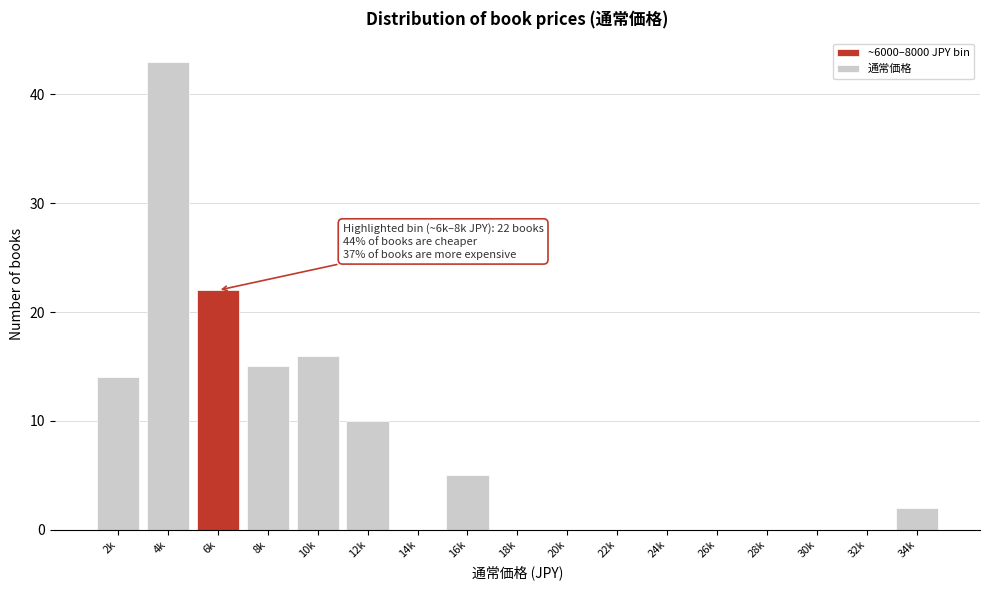

Reading left to right, list all the values displayed in this chart.

2k=14	4k=43	6k=22	8k=15	10k=16	12k=10	14k=0	16k=5	18k=0	20k=0	22k=0	24k=0	26k=0	28k=0	30k=0	32k=0	34k=2